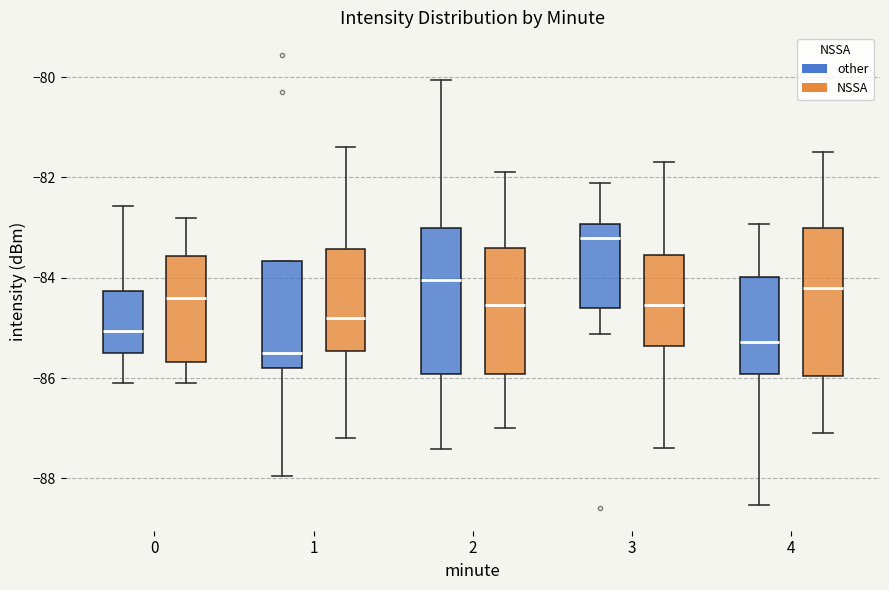

Where does the lower whisker of the box for 1 (other) end on the y-axis? The values are not printed on the chart, so give them approximately, as read against the axis.

-88.0